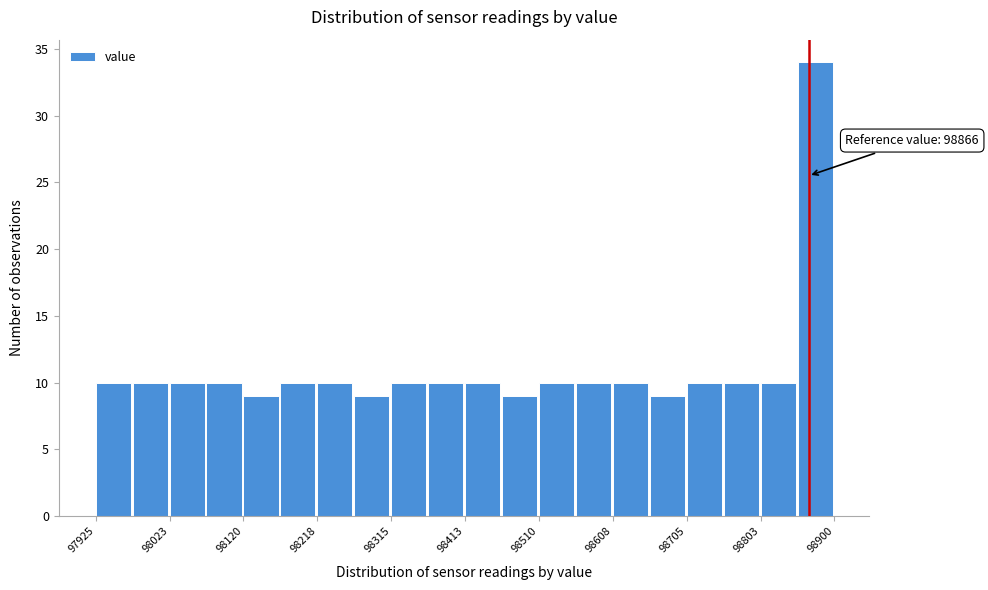

Which range on the x-axis has the tallest bar?

98850 to 98900